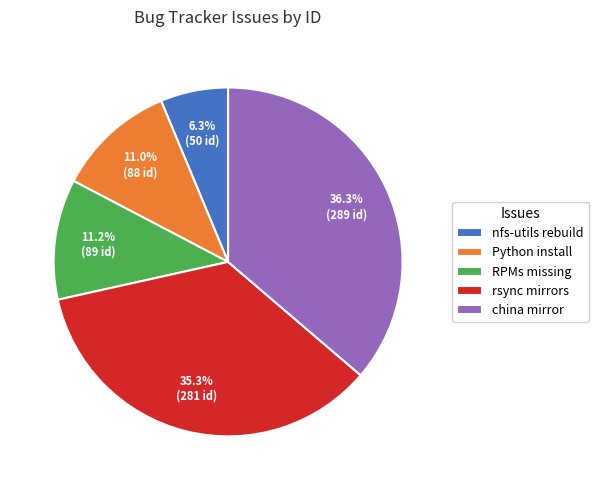

To the nearest percent, what is the difference between the largest and smallest slice percentages?

30%